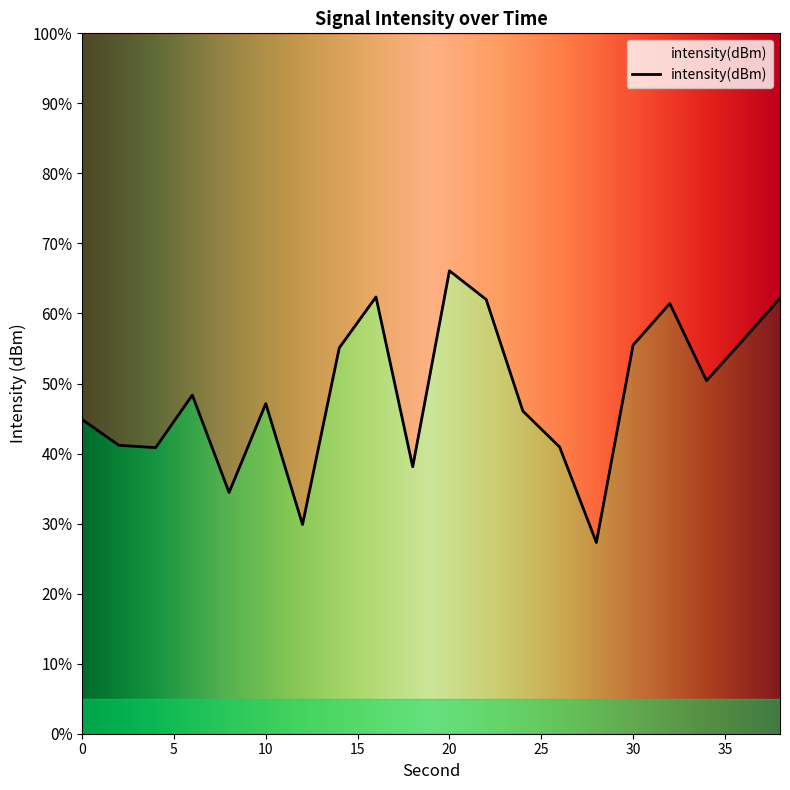

How many interior local peaks (higher than both neighbors) does the data have?

5